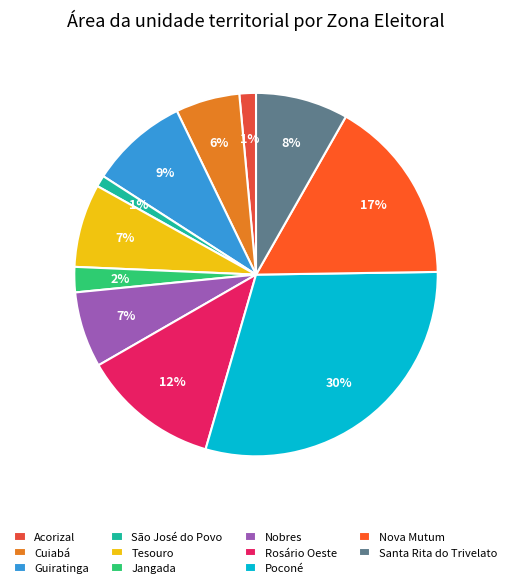

How many slices are in this pie chart?

11